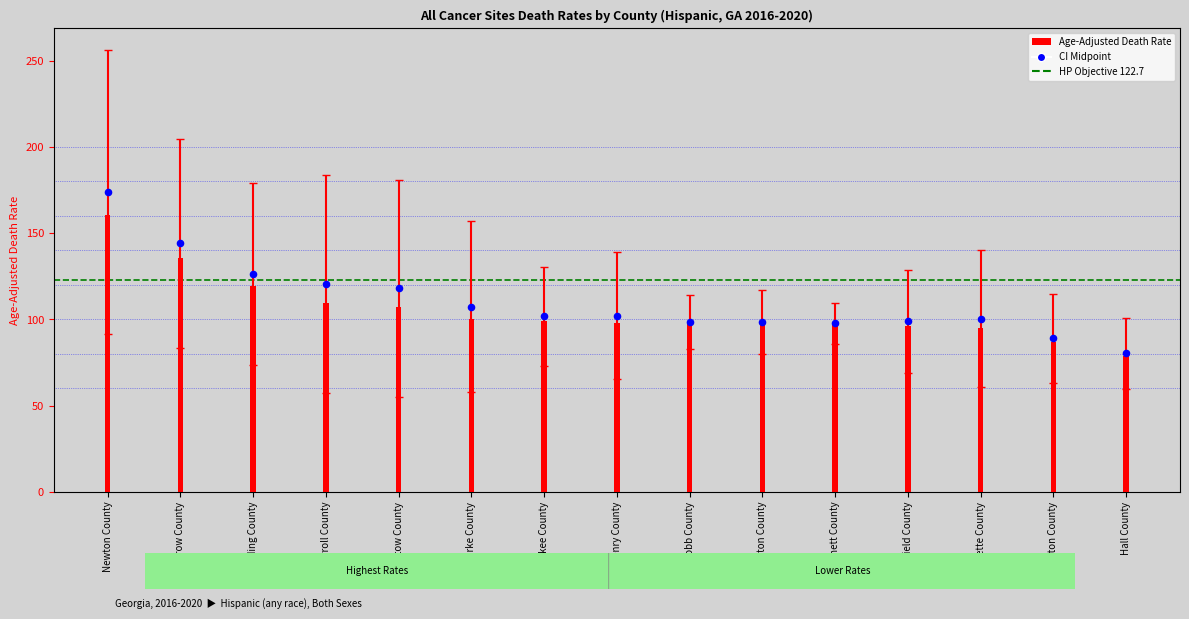

Is the value of Upper CI at Carroll County greater than the value of Age-Adjusted Death Rate at Carroll County?

Yes